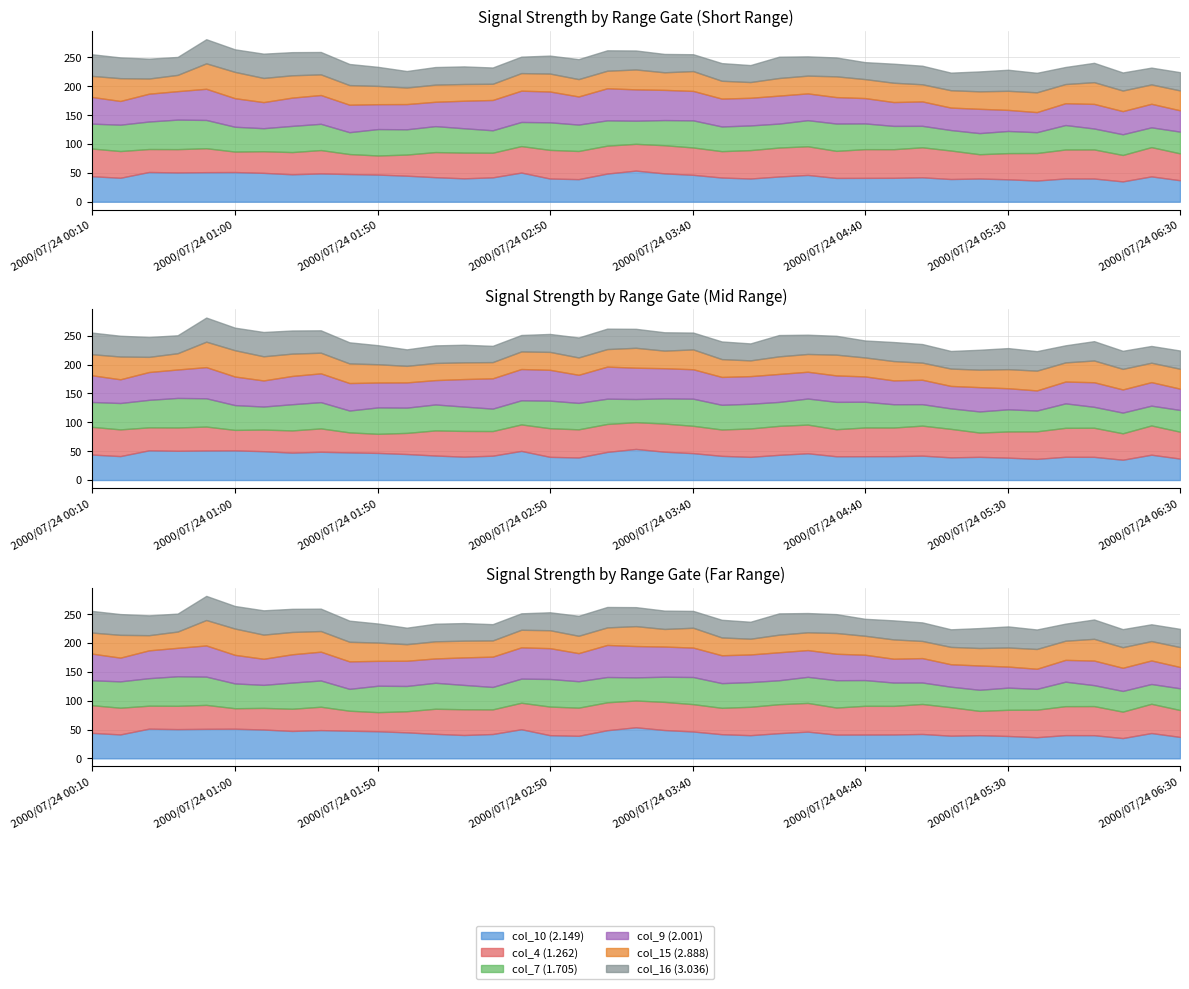

Reading left to right, what are all the values shown in this chart?

col_10 (2.149): 2000/07/24 00:10=44.2	2000/07/24 00:20=41.5	2000/07/24 00:30=51.5	2000/07/24 00:40=50.7	2000/07/24 00:50=51.2	2000/07/24 01:00=51.4	2000/07/24 01:10=50.0	2000/07/24 01:20=47.5	2000/07/24 01:30=49.0	2000/07/24 01:40=47.9	2000/07/24 01:50=47.0	2000/07/24 02:00=45.1	2000/07/24 02:10=42.5	2000/07/24 02:20=40.5	2000/07/24 02:30=42.2	2000/07/24 02:40=50.5	2000/07/24 02:50=40.2	2000/07/24 03:00=39.1	2000/07/24 03:10=48.8	2000/07/24 03:20=53.9	2000/07/24 03:30=49.1	2000/07/24 03:40=46.6	2000/07/24 03:50=41.9	2000/07/24 04:00=40.2	2000/07/24 04:10=43.7	2000/07/24 04:20=46.4	2000/07/24 04:30=41.2	2000/07/24 04:40=41.3	2000/07/24 04:50=41.4	2000/07/24 05:00=42.3	2000/07/24 05:10=39.3	2000/07/24 05:20=40.2	2000/07/24 05:30=38.8	2000/07/24 05:40=36.7	2000/07/24 05:50=40.3	2000/07/24 06:00=40.2	2000/07/24 06:10=35.2	2000/07/24 06:20=43.9	2000/07/24 06:30=37.2
col_4 (1.262): 2000/07/24 00:10=48.0	2000/07/24 00:20=46.3	2000/07/24 00:30=39.8	2000/07/24 00:40=40.4	2000/07/24 00:50=41.5	2000/07/24 01:00=35.5	2000/07/24 01:10=37.5	2000/07/24 01:20=38.5	2000/07/24 01:30=40.5	2000/07/24 01:40=34.7	2000/07/24 01:50=33.1	2000/07/24 02:00=36.6	2000/07/24 02:10=43.5	2000/07/24 02:20=44.6	2000/07/24 02:30=42.7	2000/07/24 02:40=45.9	2000/07/24 02:50=49.6	2000/07/24 03:00=48.8	2000/07/24 03:10=48.4	2000/07/24 03:20=46.4	2000/07/24 03:30=48.8	2000/07/24 03:40=47.4	2000/07/24 03:50=45.7	2000/07/24 04:00=49.2	2000/07/24 04:10=50.2	2000/07/24 04:20=49.7	2000/07/24 04:30=46.9	2000/07/24 04:40=49.8	2000/07/24 04:50=49.6	2000/07/24 05:00=52.0	2000/07/24 05:10=49.4	2000/07/24 05:20=42.1	2000/07/24 05:30=45.4	2000/07/24 05:40=47.7	2000/07/24 05:50=50.2	2000/07/24 06:00=50.4	2000/07/24 06:10=45.8	2000/07/24 06:20=50.7	2000/07/24 06:30=46.6
col_7 (1.705): 2000/07/24 00:10=43.1	2000/07/24 00:20=45.7	2000/07/24 00:30=47.7	2000/07/24 00:40=51.2	2000/07/24 00:50=49.0	2000/07/24 01:00=43.0	2000/07/24 01:10=39.9	2000/07/24 01:20=45.4	2000/07/24 01:30=45.5	2000/07/24 01:40=37.9	2000/07/24 01:50=45.8	2000/07/24 02:00=43.8	2000/07/24 02:10=45.0	2000/07/24 02:20=42.2	2000/07/24 02:30=38.9	2000/07/24 02:40=41.8	2000/07/24 02:50=47.8	2000/07/24 03:00=45.8	2000/07/24 03:10=43.8	2000/07/24 03:20=40.1	2000/07/24 03:30=43.6	2000/07/24 03:40=47.0	2000/07/24 03:50=42.8	2000/07/24 04:00=42.8	2000/07/24 04:10=41.5	2000/07/24 04:20=45.2	2000/07/24 04:30=47.4	2000/07/24 04:40=44.6	2000/07/24 04:50=40.4	2000/07/24 05:00=37.2	2000/07/24 05:10=35.5	2000/07/24 05:20=36.6	2000/07/24 05:30=38.4	2000/07/24 05:40=36.1	2000/07/24 05:50=42.4	2000/07/24 06:00=36.3	2000/07/24 06:10=35.9	2000/07/24 06:20=34.3	2000/07/24 06:30=37.7
col_9 (2.001): 2000/07/24 00:10=46.3	2000/07/24 00:20=41.1	2000/07/24 00:30=48.2	2000/07/24 00:40=49.3	2000/07/24 00:50=54.0	2000/07/24 01:00=49.5	2000/07/24 01:10=45.2	2000/07/24 01:20=49.0	2000/07/24 01:30=49.9	2000/07/24 01:40=47.6	2000/07/24 01:50=43.1	2000/07/24 02:00=43.7	2000/07/24 02:10=42.2	2000/07/24 02:20=47.7	2000/07/24 02:30=52.5	2000/07/24 02:40=54.2	2000/07/24 02:50=53.4	2000/07/24 03:00=48.7	2000/07/24 03:10=55.6	2000/07/24 03:20=54.3	2000/07/24 03:30=52.3	2000/07/24 03:40=51.0	2000/07/24 03:50=48.3	2000/07/24 04:00=47.9	2000/07/24 04:10=48.5	2000/07/24 04:20=46.4	2000/07/24 04:30=45.8	2000/07/24 04:40=43.9	2000/07/24 04:50=41.3	2000/07/24 05:00=42.3	2000/07/24 05:10=38.9	2000/07/24 05:20=42.1	2000/07/24 05:30=36.5	2000/07/24 05:40=34.8	2000/07/24 05:50=37.8	2000/07/24 06:00=42.6	2000/07/24 06:10=40.1	2000/07/24 06:20=40.8	2000/07/24 06:30=36.9
col_15 (2.888): 2000/07/24 00:10=36.5	2000/07/24 00:20=39.5	2000/07/24 00:30=26.3	2000/07/24 00:40=28.2	2000/07/24 00:50=44.1	2000/07/24 01:00=45.6	2000/07/24 01:10=41.9	2000/07/24 01:20=38.7	2000/07/24 01:30=35.8	2000/07/24 01:40=34.0	2000/07/24 01:50=31.7	2000/07/24 02:00=28.7	2000/07/24 02:10=29.7	2000/07/24 02:20=29.0	2000/07/24 02:30=28.1	2000/07/24 02:40=30.5	2000/07/24 02:50=31.1	2000/07/24 03:00=30.1	2000/07/24 03:10=30.4	2000/07/24 03:20=34.5	2000/07/24 03:30=30.5	2000/07/24 03:40=34.4	2000/07/24 03:50=30.9	2000/07/24 04:00=27.3	2000/07/24 04:10=30.5	2000/07/24 04:20=30.8	2000/07/24 04:30=36.0	2000/07/24 04:40=32.9	2000/07/24 04:50=33.5	2000/07/24 05:00=29.7	2000/07/24 05:10=30.1	2000/07/24 05:20=30.3	2000/07/24 05:30=33.1	2000/07/24 05:40=34.3	2000/07/24 05:50=33.2	2000/07/24 06:00=37.7	2000/07/24 06:10=35.7	2000/07/24 06:20=33.6	2000/07/24 06:30=34.5
col_16 (3.036): 2000/07/24 00:10=37.5	2000/07/24 00:20=36.0	2000/07/24 00:30=34.4	2000/07/24 00:40=31.1	2000/07/24 00:50=41.8	2000/07/24 01:00=39.1	2000/07/24 01:10=42.1	2000/07/24 01:20=40.1	2000/07/24 01:30=38.8	2000/07/24 01:40=36.6	2000/07/24 01:50=33.0	2000/07/24 02:00=28.6	2000/07/24 02:10=30.5	2000/07/24 02:20=30.5	2000/07/24 02:30=28.2	2000/07/24 02:40=28.5	2000/07/24 02:50=31.1	2000/07/24 03:00=34.6	2000/07/24 03:10=35.4	2000/07/24 03:20=32.9	2000/07/24 03:30=31.8	2000/07/24 03:40=29.2	2000/07/24 03:50=30.6	2000/07/24 04:00=29.4	2000/07/24 04:10=36.9	2000/07/24 04:20=33.4	2000/07/24 04:30=32.7	2000/07/24 04:40=29.4	2000/07/24 04:50=33.0	2000/07/24 05:00=32.2	2000/07/24 05:10=30.5	2000/07/24 05:20=34.5	2000/07/24 05:30=36.5	2000/07/24 05:40=33.8	2000/07/24 05:50=29.6	2000/07/24 06:00=33.5	2000/07/24 06:10=31.3	2000/07/24 06:20=29.1	2000/07/24 06:30=31.6